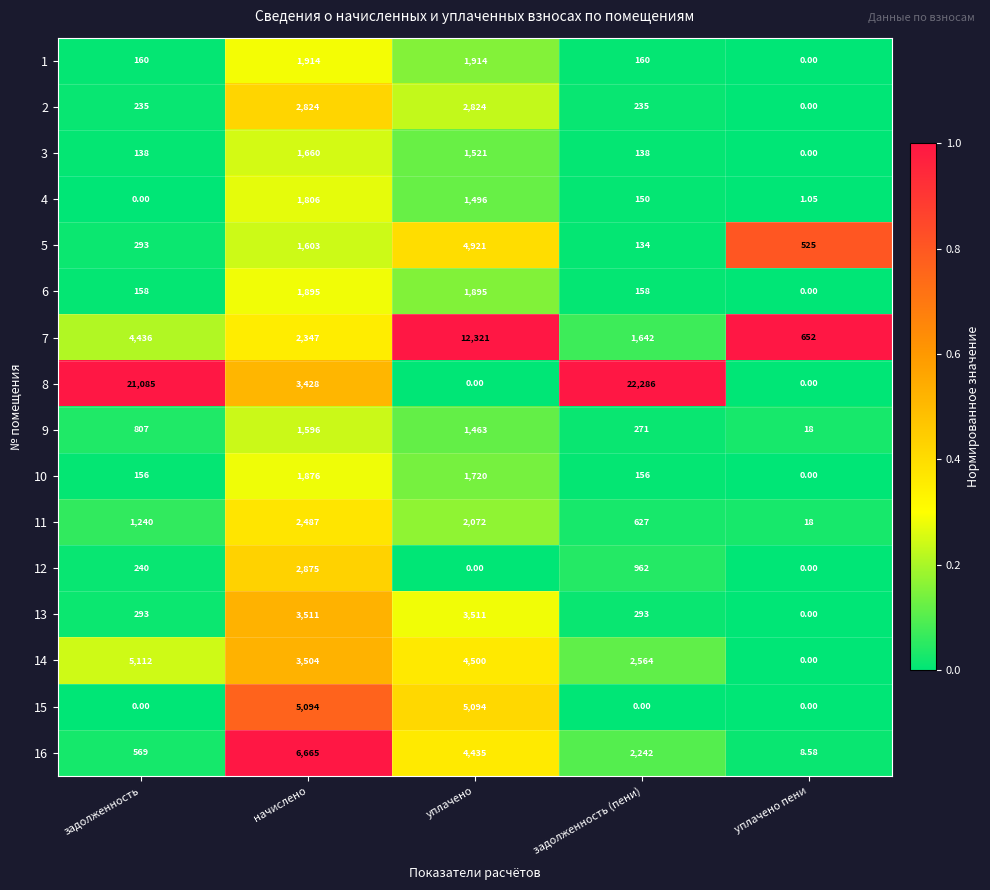

At which label does 14 reach its peak?

задолженность